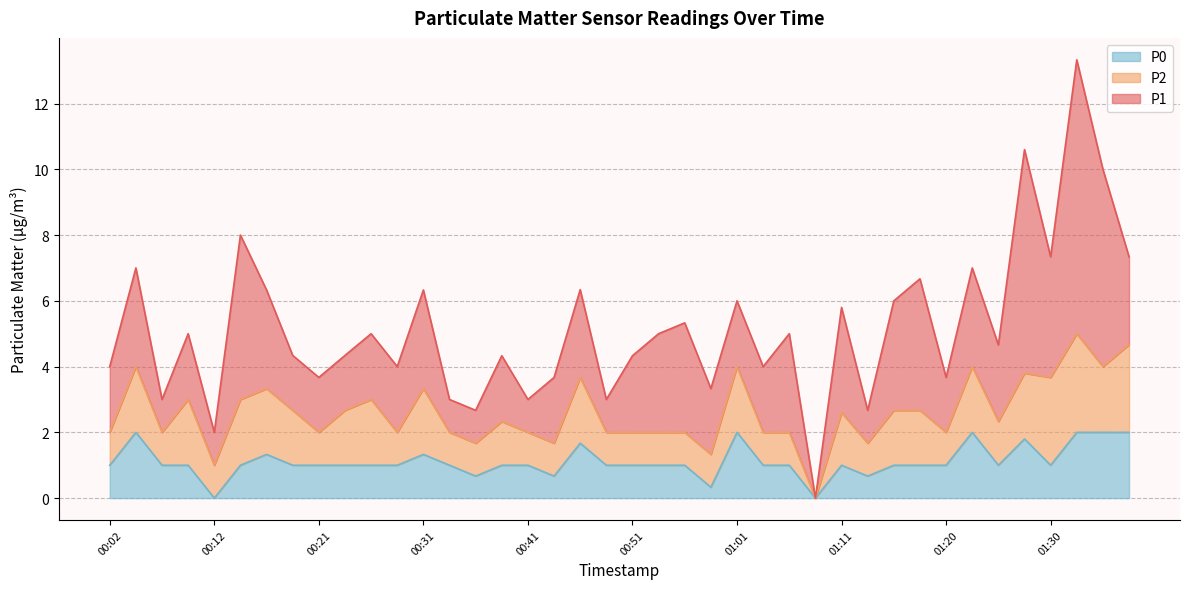

The P1 series shows 2.4 at 01:18. True or false?

False